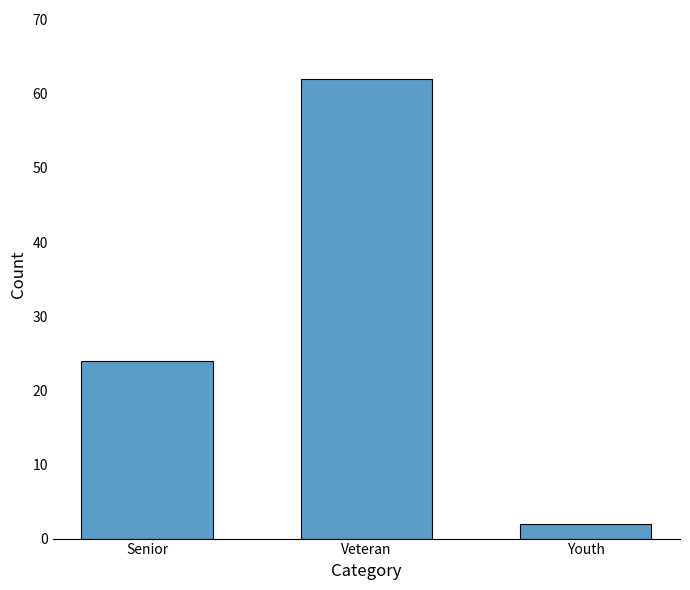

Is it true that the value at Senior is 6?

False